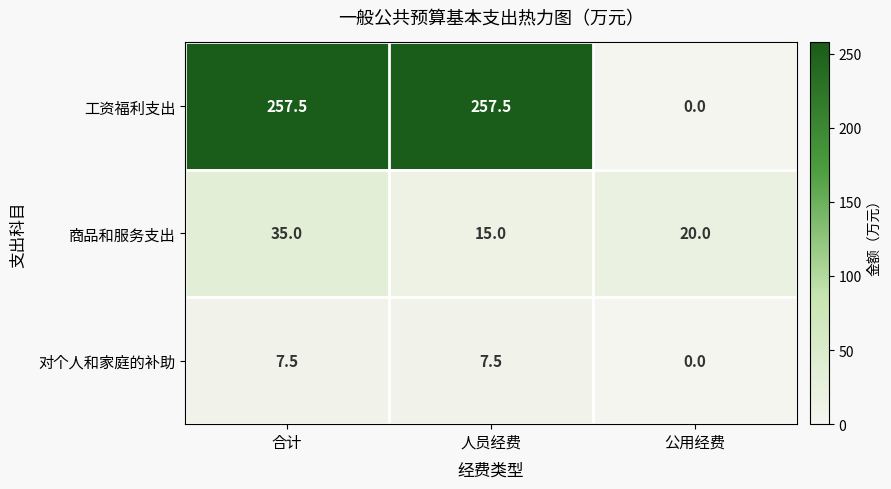

Rank the categories by 商品和服务支出 value from lowest to highest.

人员经费, 公用经费, 合计